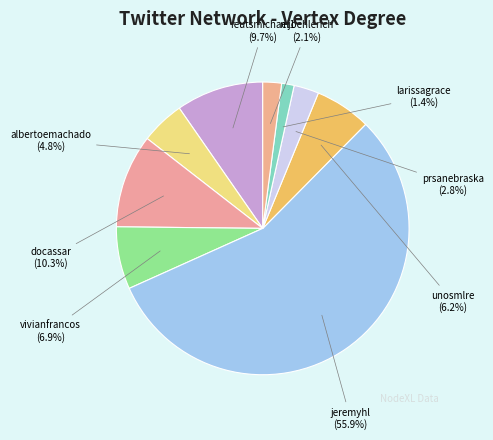

To the nearest percent, what is the average slice percentage?

11%